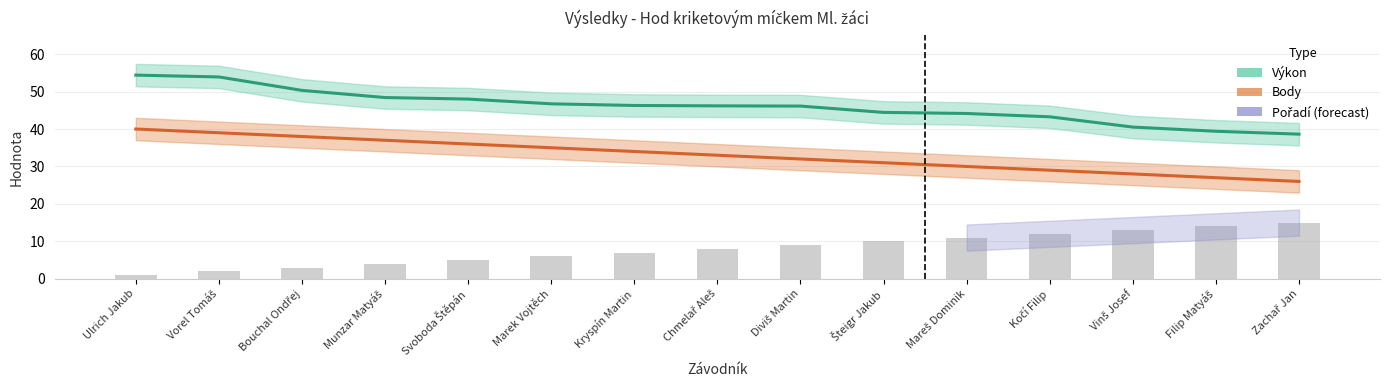

What is the sum of the Body values at Munzar Matyáš and Šteigr Jakub?

68.0